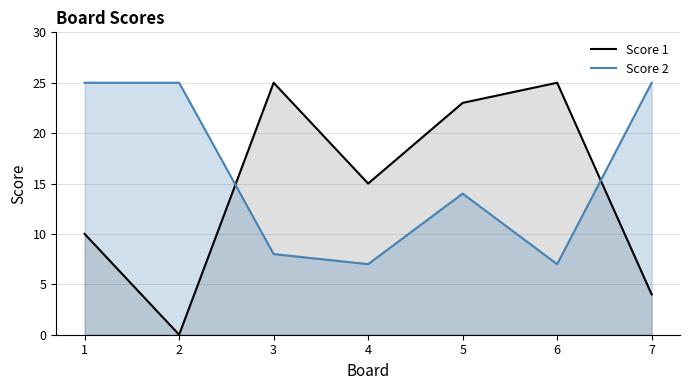

The value of Score 1 at 3 is 25. True or false?

True